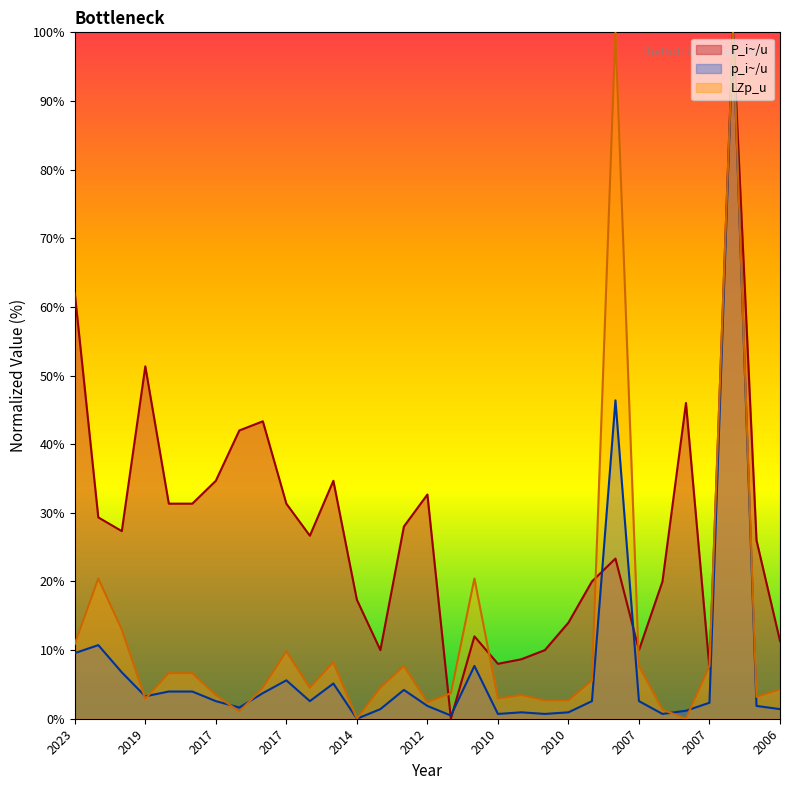

Is the value of LZp_u at 2014 greater than the value of p_i~/u at 2012?

No